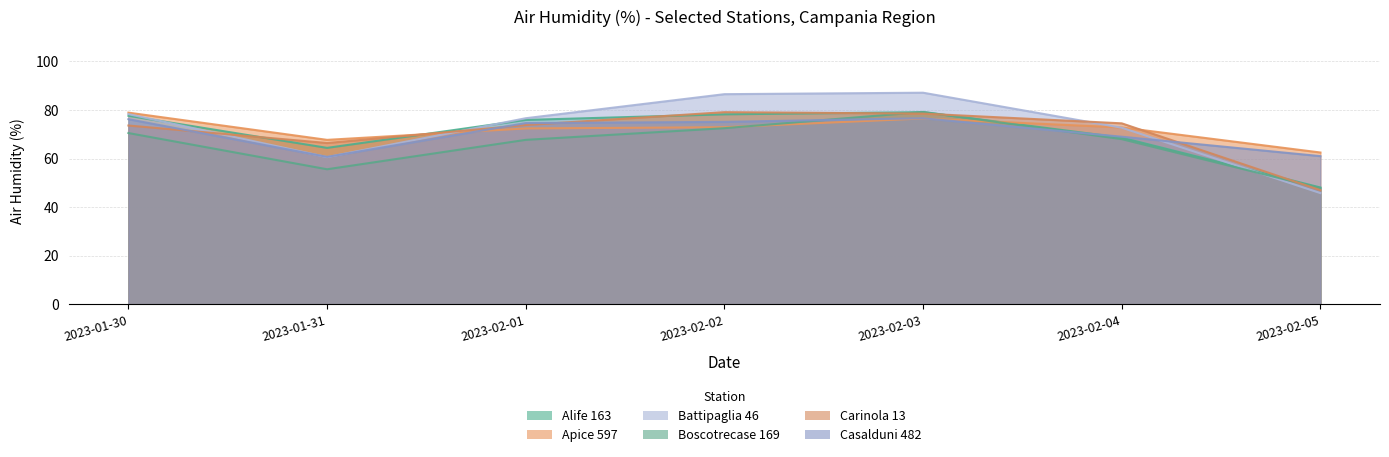

At 2023-01-30, list the series in order from largest to smallest.

Apice 597, Battipaglia 46, Alife 163, Casalduni 482, Carinola 13, Boscotrecase 169